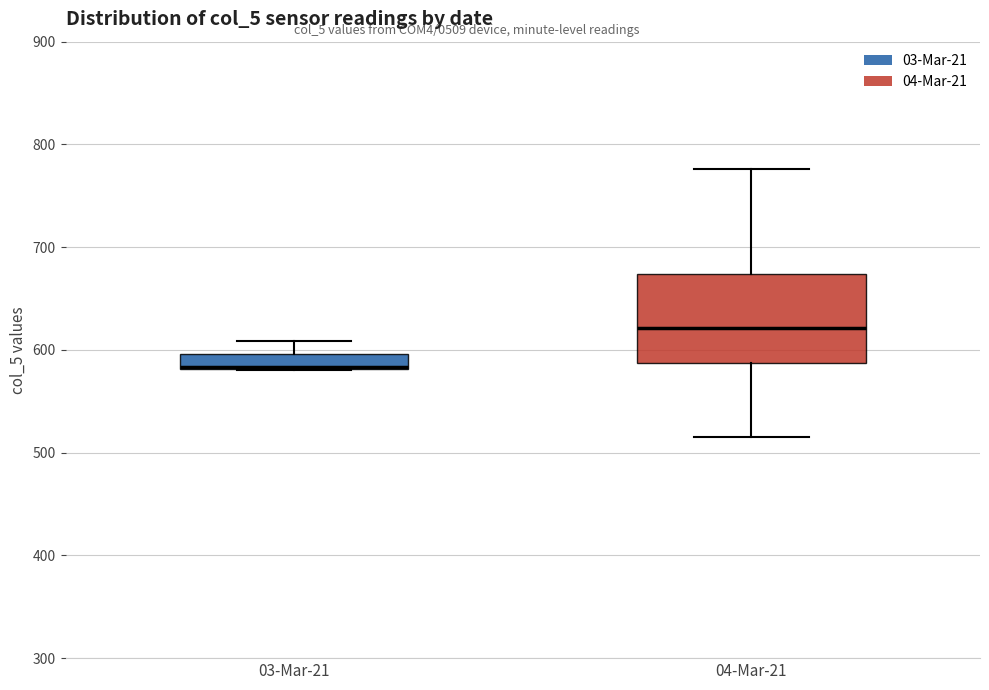

Comparing the boxes themselves (not the whiskers), which one is the tallest?

04-Mar-21